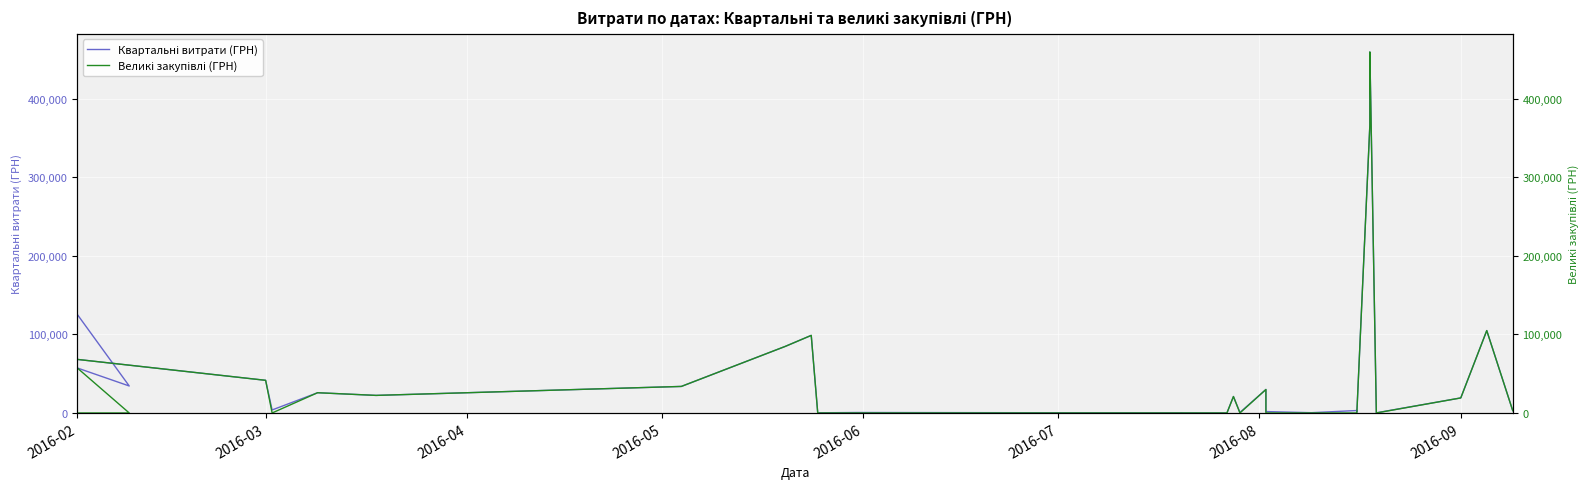

What is the average value of the Великі закупівлі (ГРН) series?

46331.3